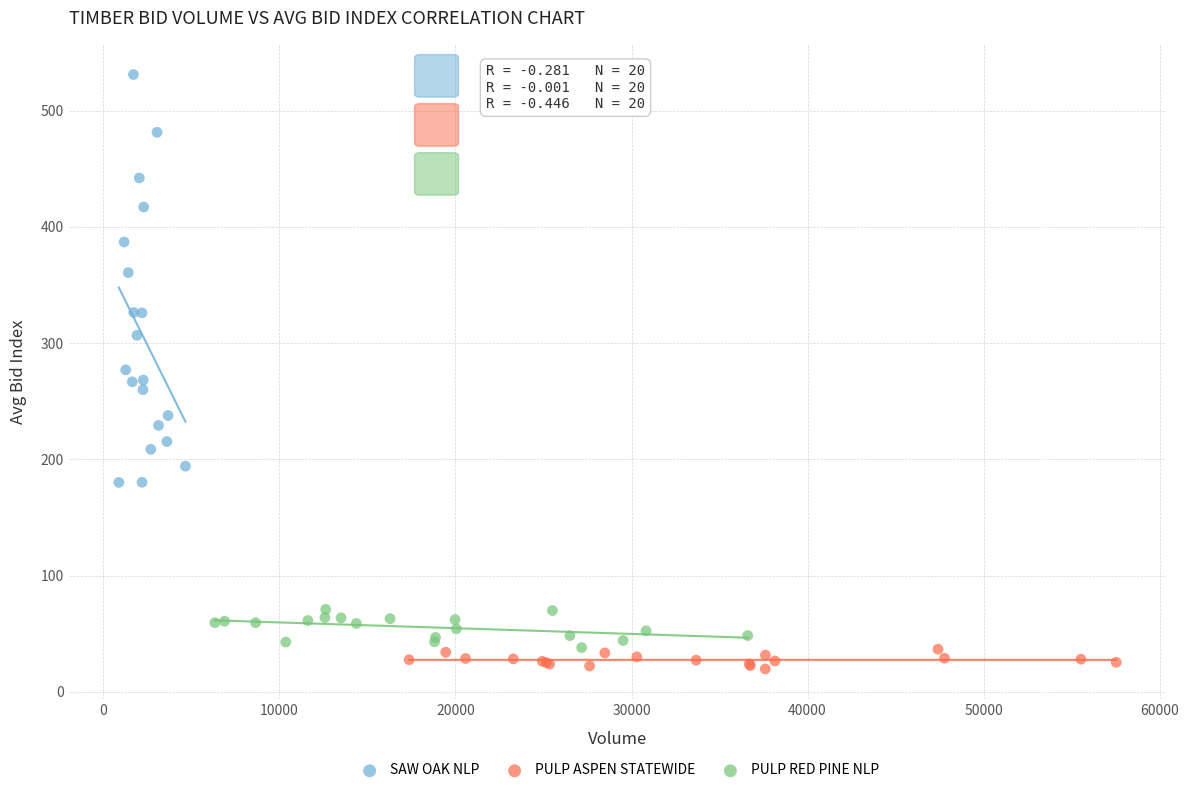

Which series has the largest Y range (max minus min)?

SAW OAK NLP